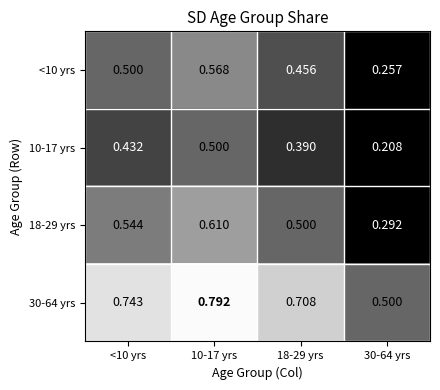

Rank the series at 10-17 yrs from highest to lowest value.

30-64 yrs, 18-29 yrs, <10 yrs, 10-17 yrs